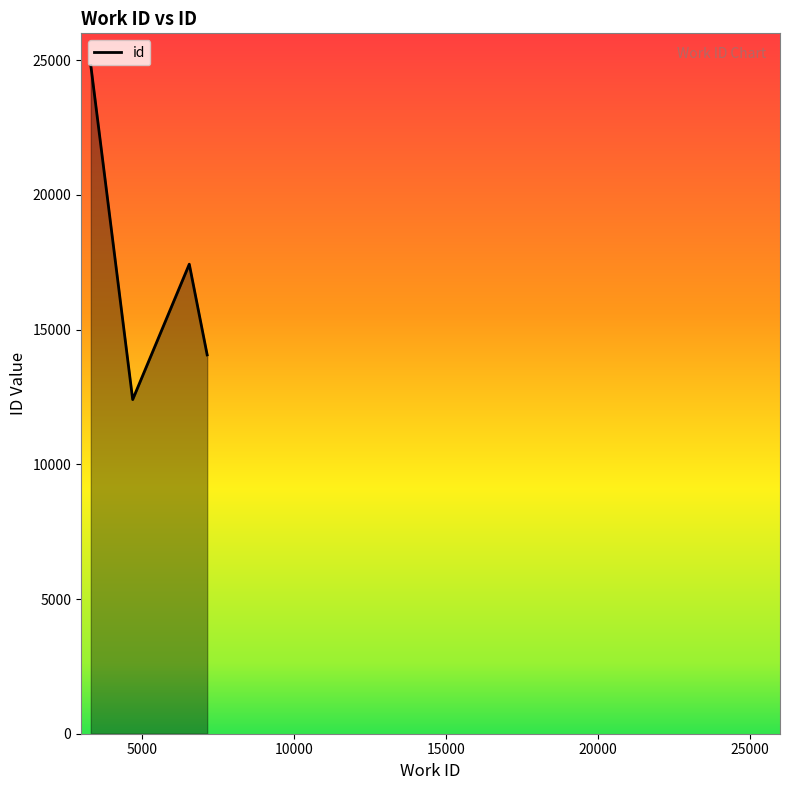

How many interior local valleys (lower than both neighbors) does the data have?

1